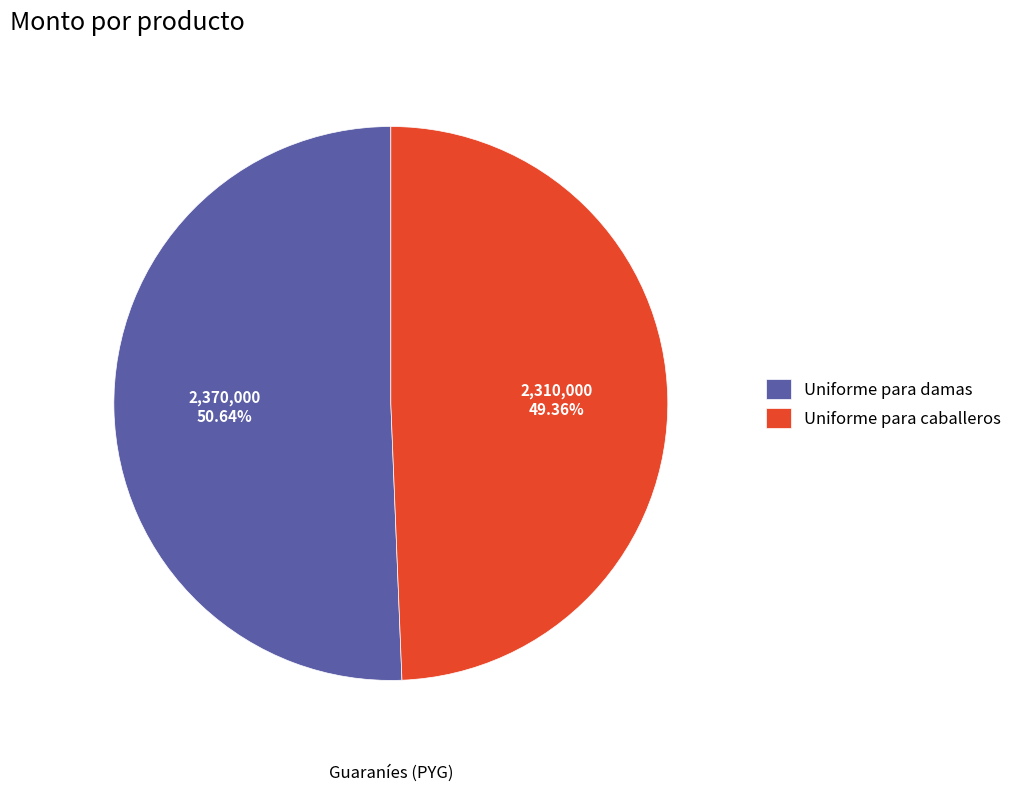

What percentage is NOT represented by Uniforme para damas?

49.4%